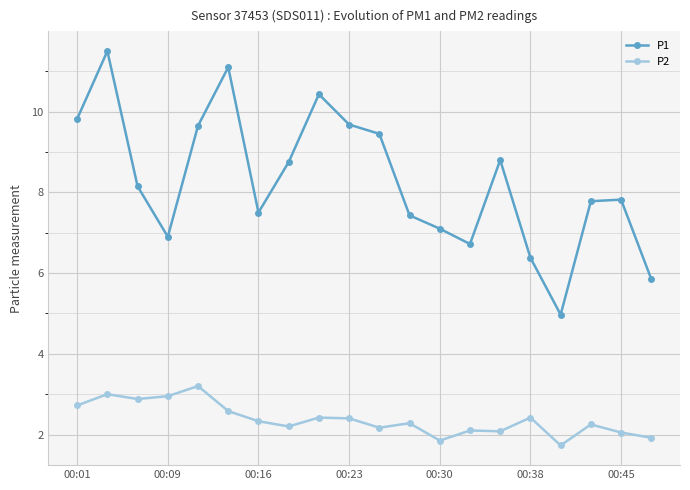

True or false: P1 and P2 cross at least once.

False